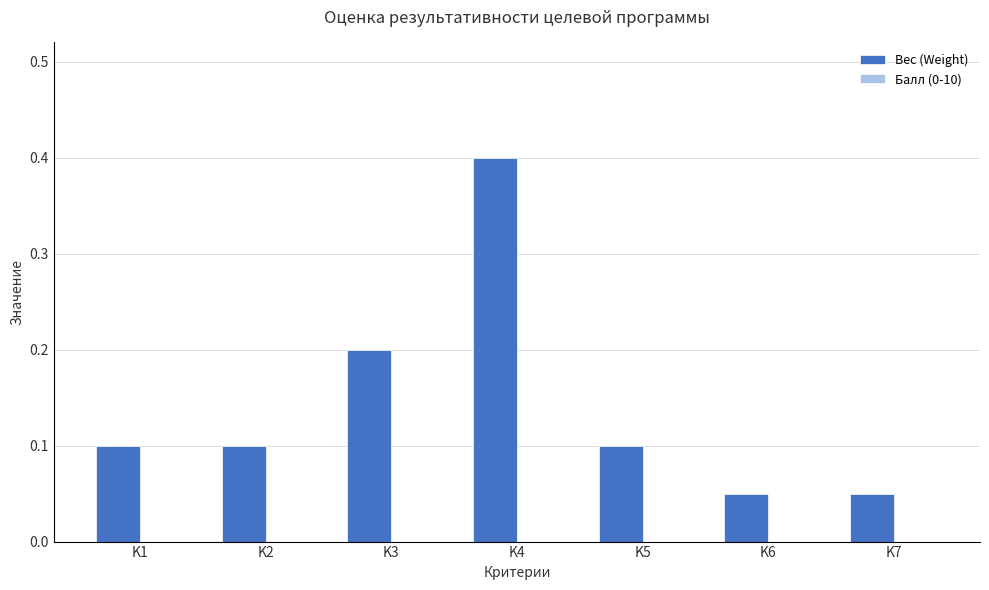

Count the values in the range 0 to 1.

7